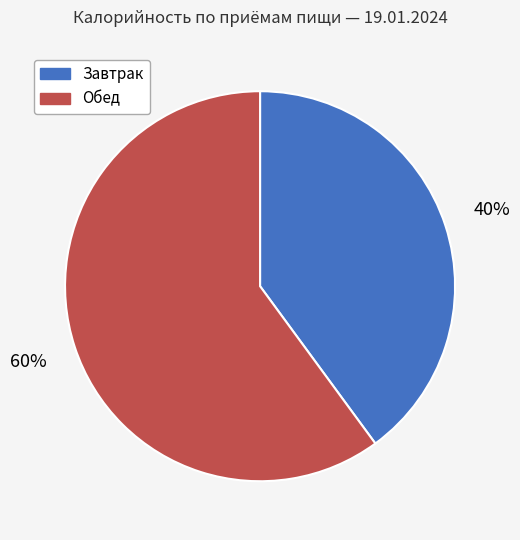

What is the smallest slice in the pie chart?

Завтрак